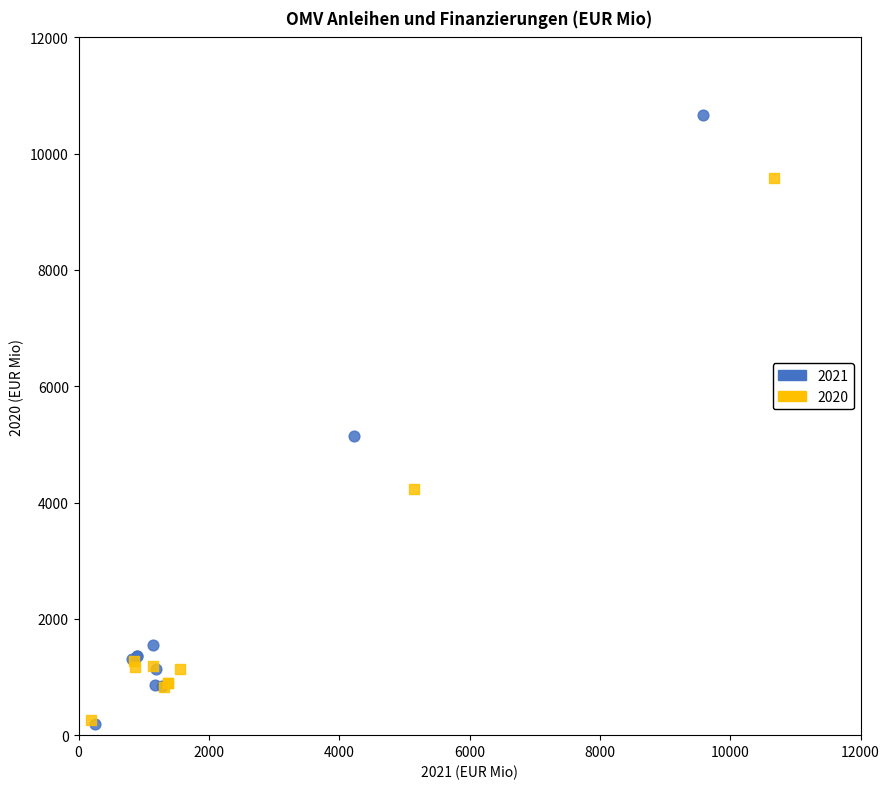

Which series has the widest spread of Y values?

2021